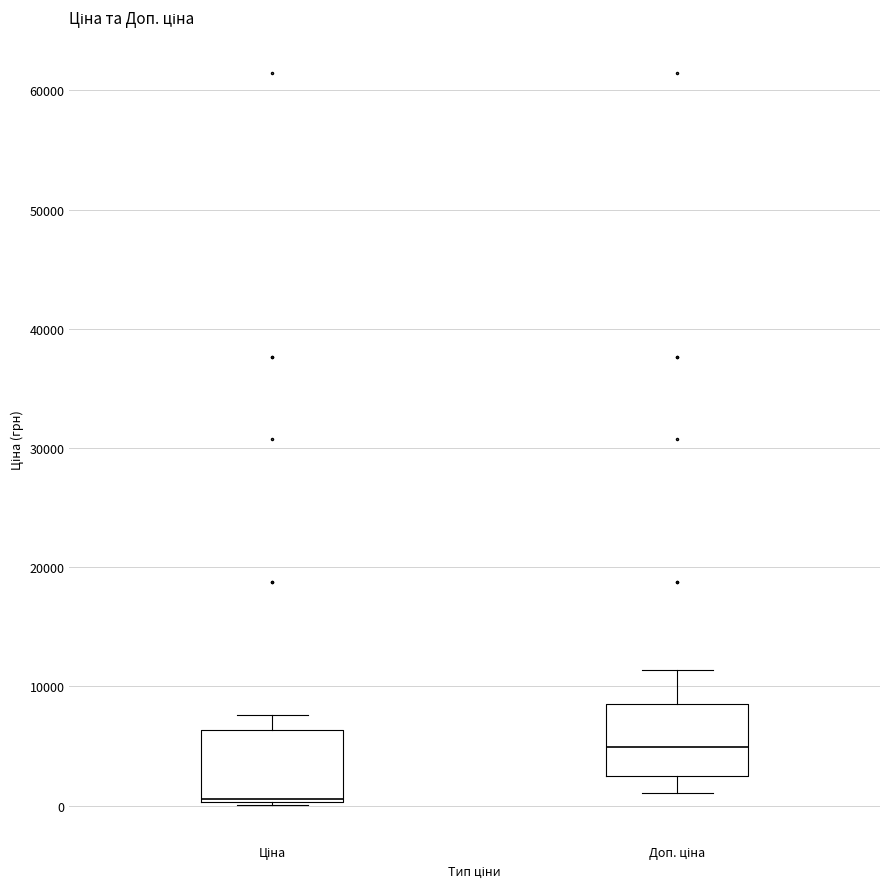

Reading left to right, read every box against the y-axis: the position of its median line, the range the box covers, and the ends of its whiskers. The values are not printed on the chart, so give them approximately, as read against the axis.

Ціна: median 1000, box 0 to 6000, whiskers 0 to 8000
Доп. ціна: median 5000, box 2000 to 9000, whiskers 1000 to 11000